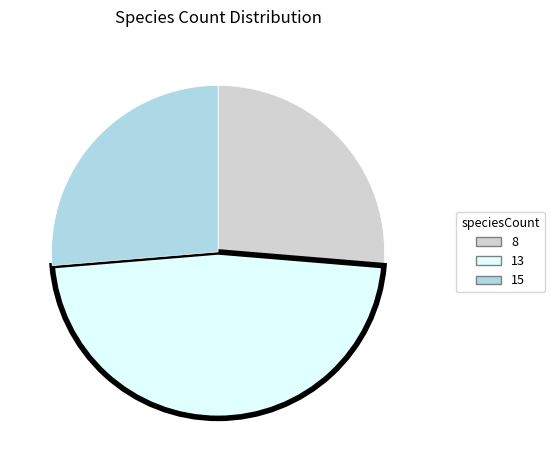

Which category has the biggest portion of the pie?

13